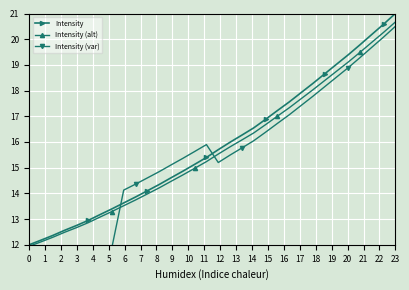

What is the value of the Intensity (var) point at the 11th from the left?

14.6